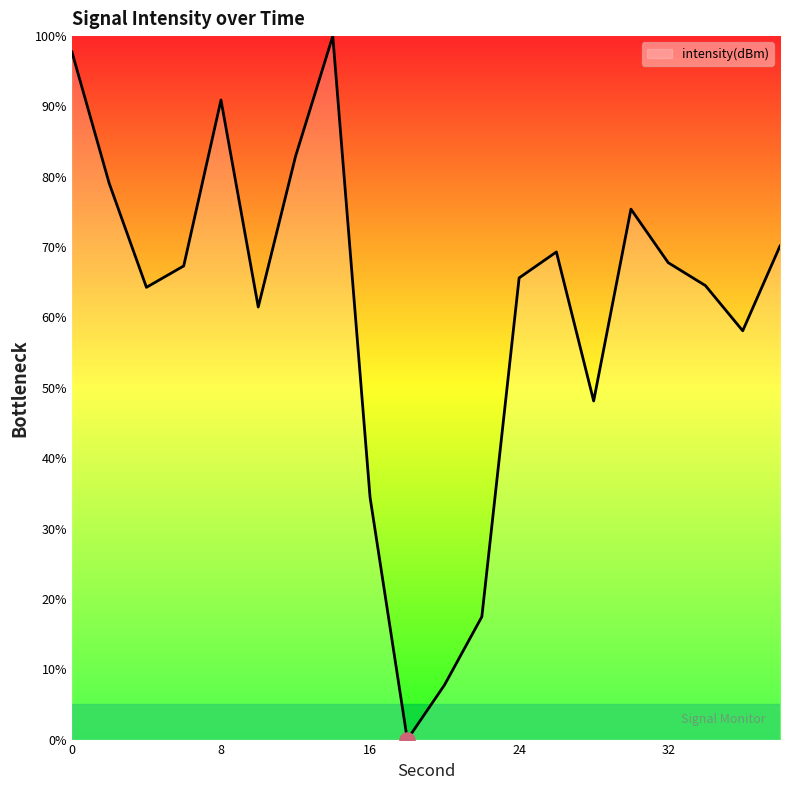

What is the greatest value displayed?

100.0